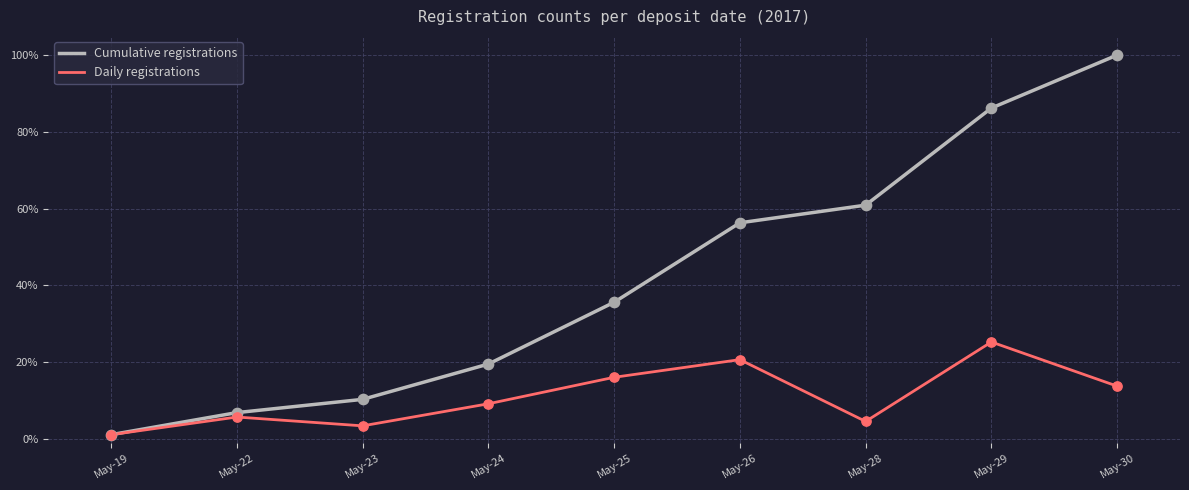

What are all the series names shown in the legend?

Cumulative registrations, Daily registrations